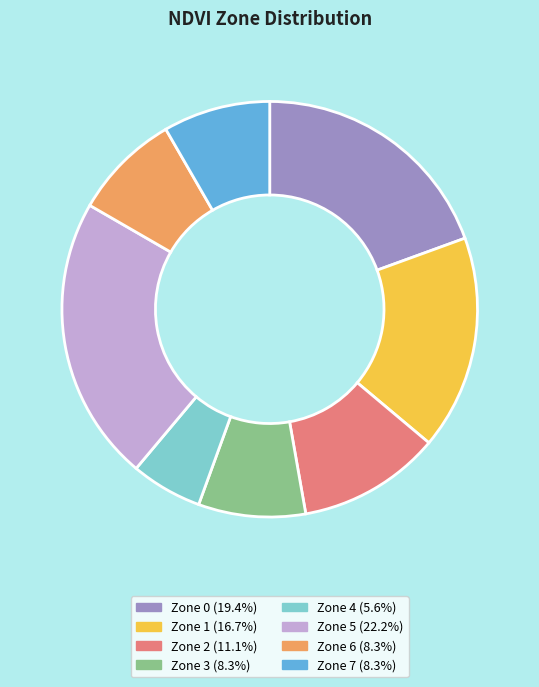

Approximately how many times larger is the value at Zone 2 (11.1%) compared to Zone 3 (8.3%)?

1.3